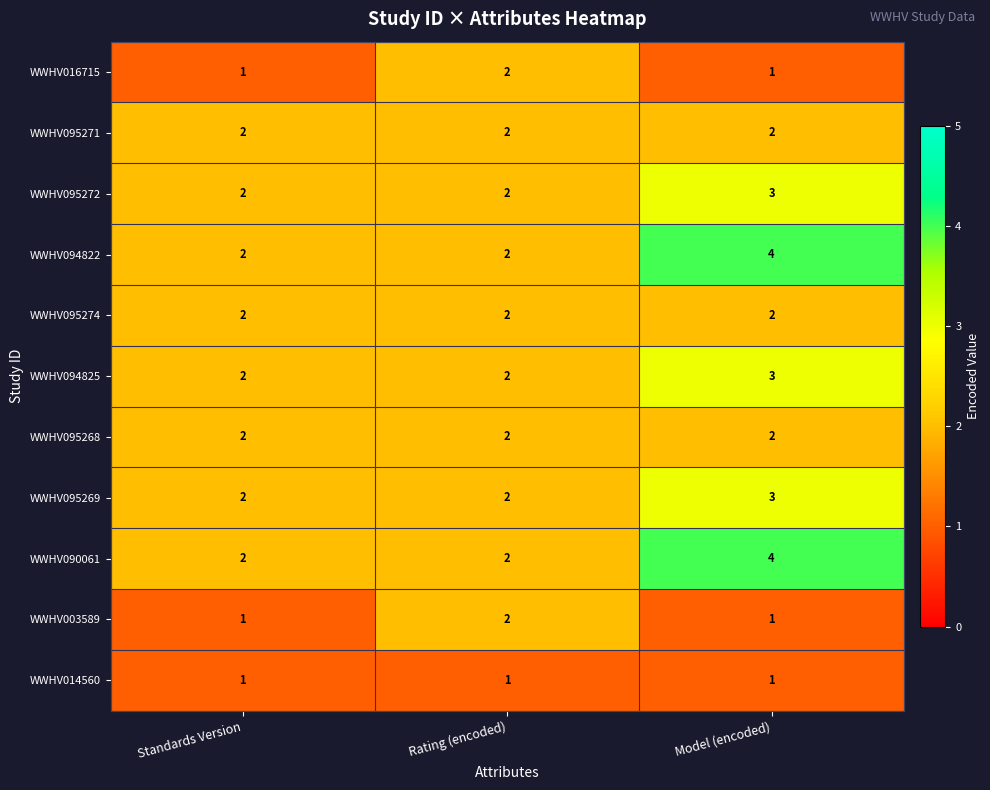

At which label does WWHV090061 reach its peak?

Model (encoded)